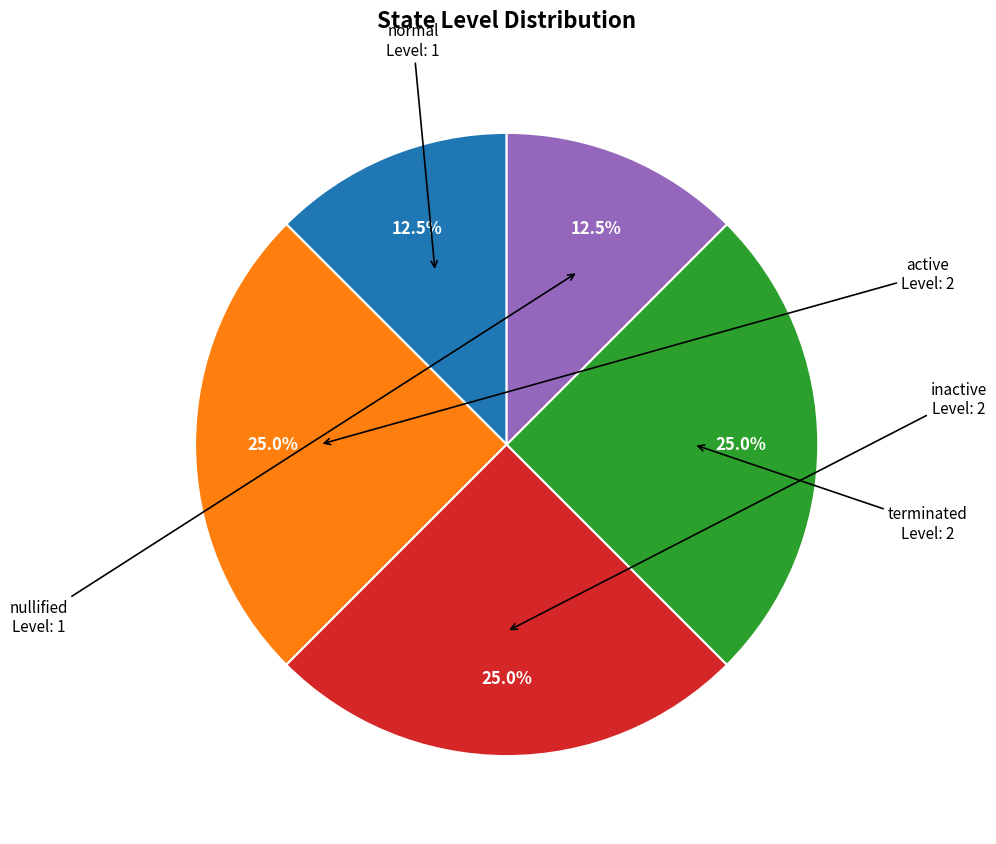

Is active the majority of the pie?

No